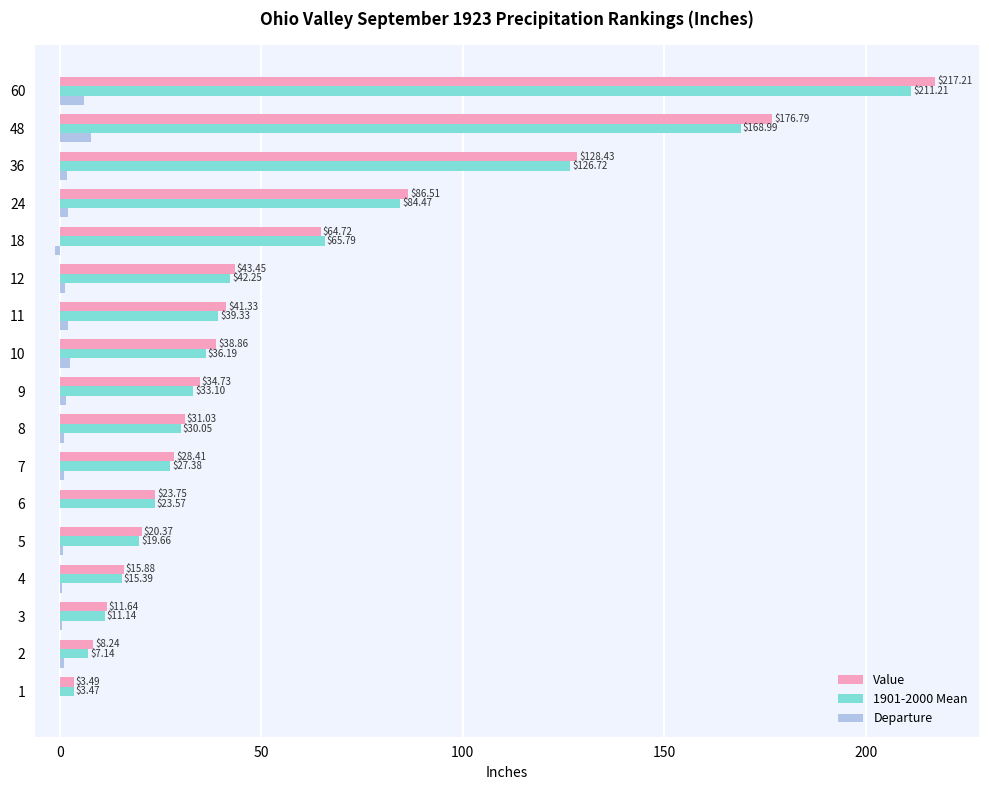

Which series changed the most between 3 and 4?

1901-2000 Mean